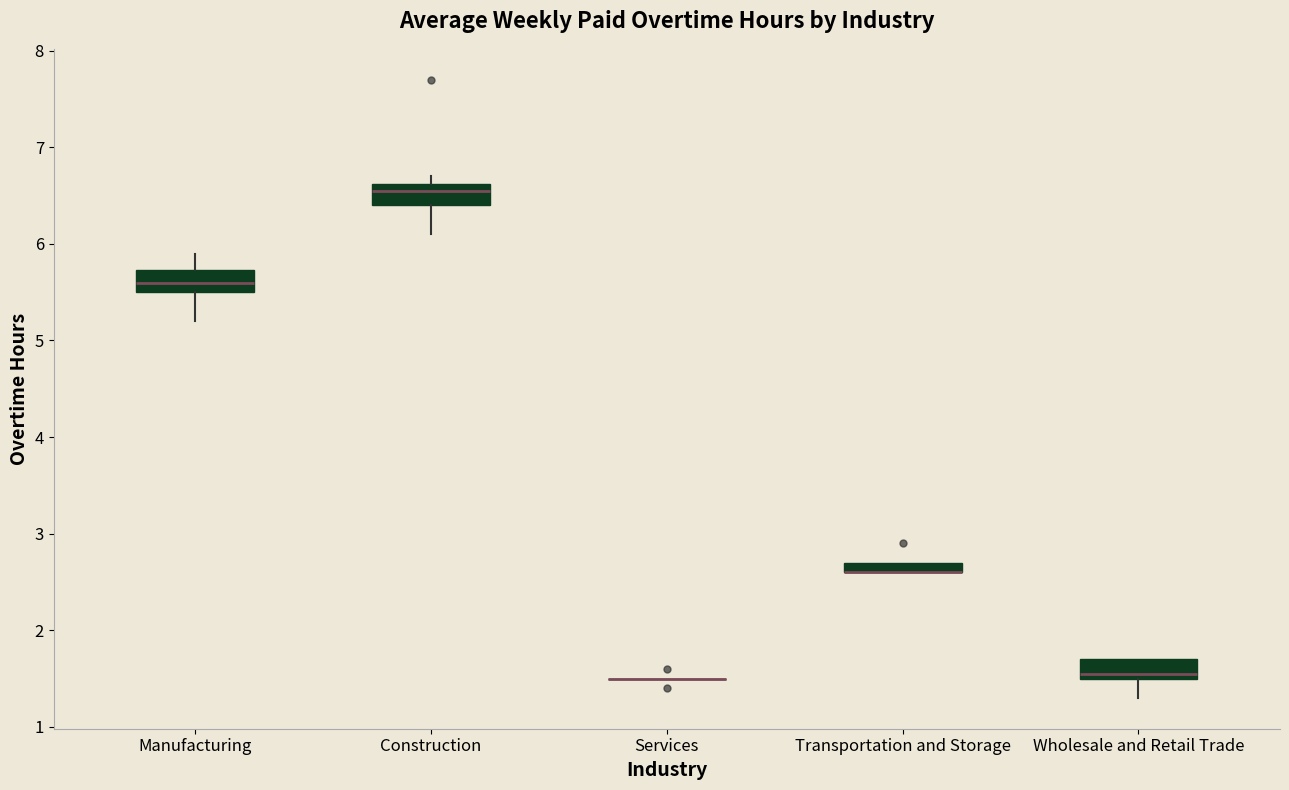

Where is the upper edge of the box for Manufacturing on the y-axis? The values are not printed on the chart, so give them approximately, as read against the axis.

5.7